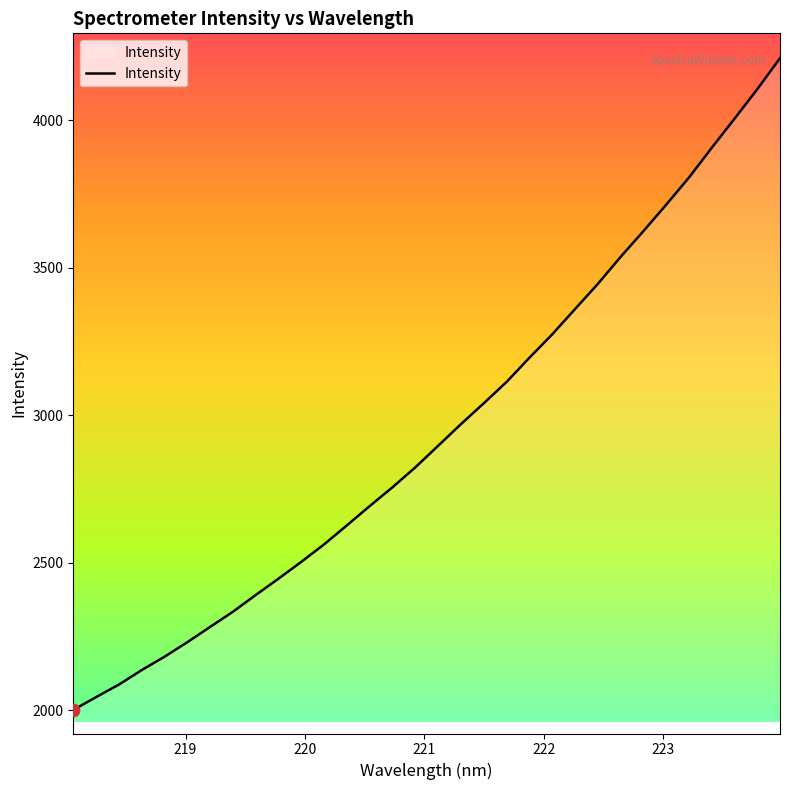

What is the greatest value displayed?

4211.4